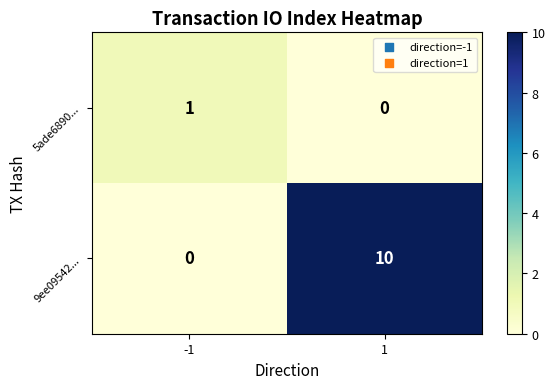

List the series in order of their peak value, lowest first.

5ade6890..., 9ee09542...